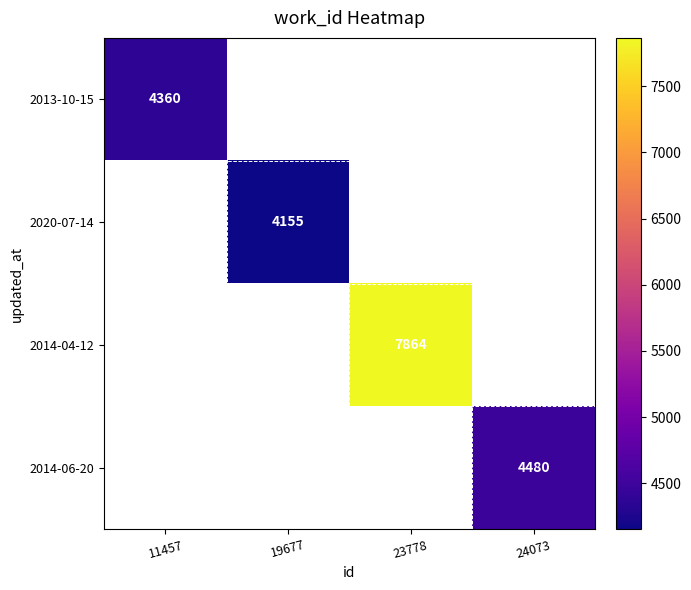

True or false: 2013-10-15 has a value of 7223 at 11457.

False